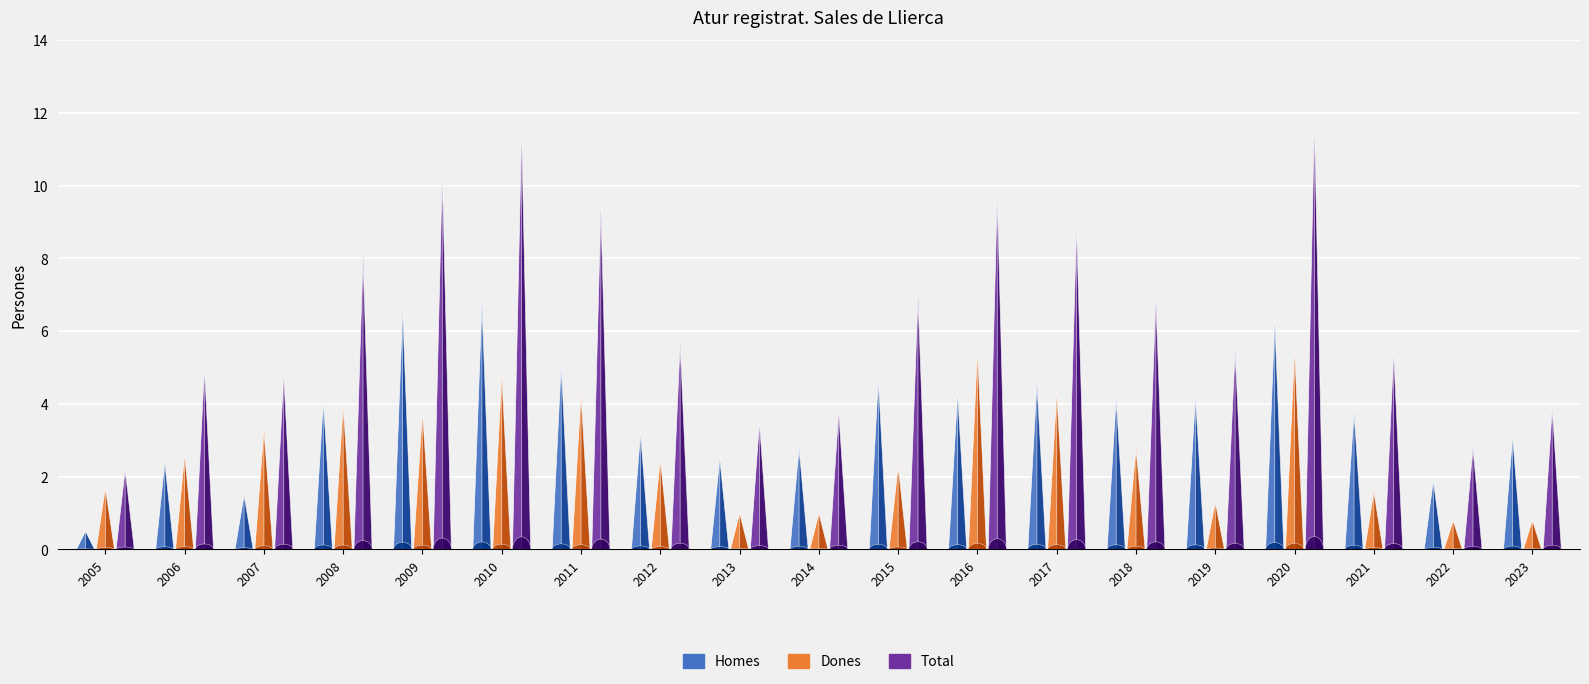

Reading left to right, list all the values displayed in this chart.

Homes: 2005=0.5	2006=2.4	2007=1.5	2008=4.1	2009=6.6	2010=6.8	2011=5.1	2012=3.2	2013=2.5	2014=2.8	2015=4.7	2016=4.3	2017=4.6	2018=4.2	2019=4.2	2020=6.3	2021=3.8	2022=1.9	2023=3.1
Dones: 2005=1.7	2006=2.6	2007=3.3	2008=4.0	2009=3.8	2010=4.8	2011=4.3	2012=2.5	2013=1.0	2014=1.0	2015=2.3	2016=5.5	2017=4.3	2018=2.8	2019=1.3	2020=5.5	2021=1.6	2022=0.8	2023=0.8
Total: 2005=2.2	2006=5.0	2007=4.8	2008=8.1	2009=10.4	2010=11.5	2011=9.4	2012=5.7	2013=3.5	2014=3.8	2015=7.0	2016=9.8	2017=8.9	2018=6.9	2019=5.5	2020=11.8	2021=5.4	2022=2.8	2023=3.9